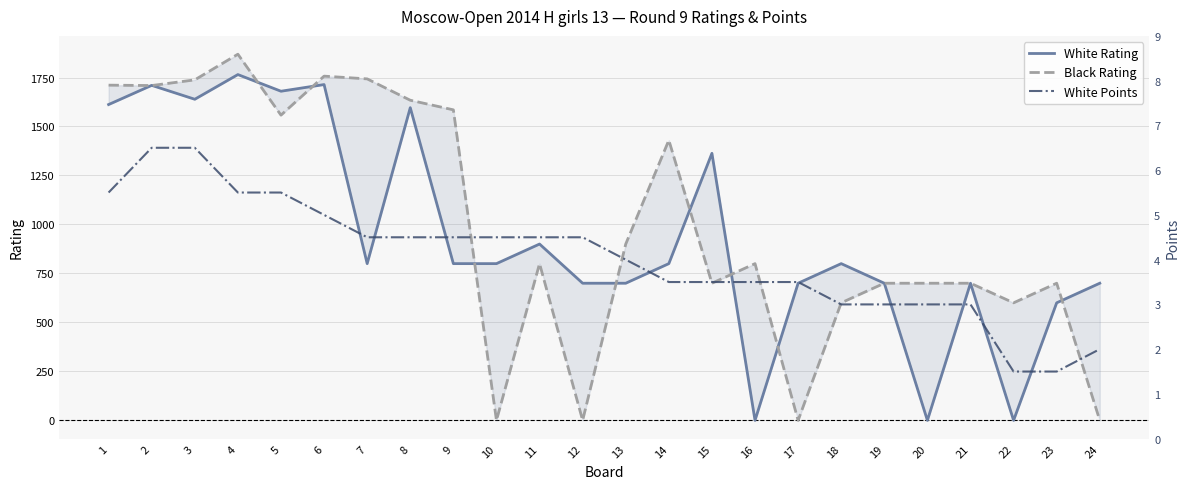

What are all the series names shown in the legend?

White Rating, Black Rating, White Points